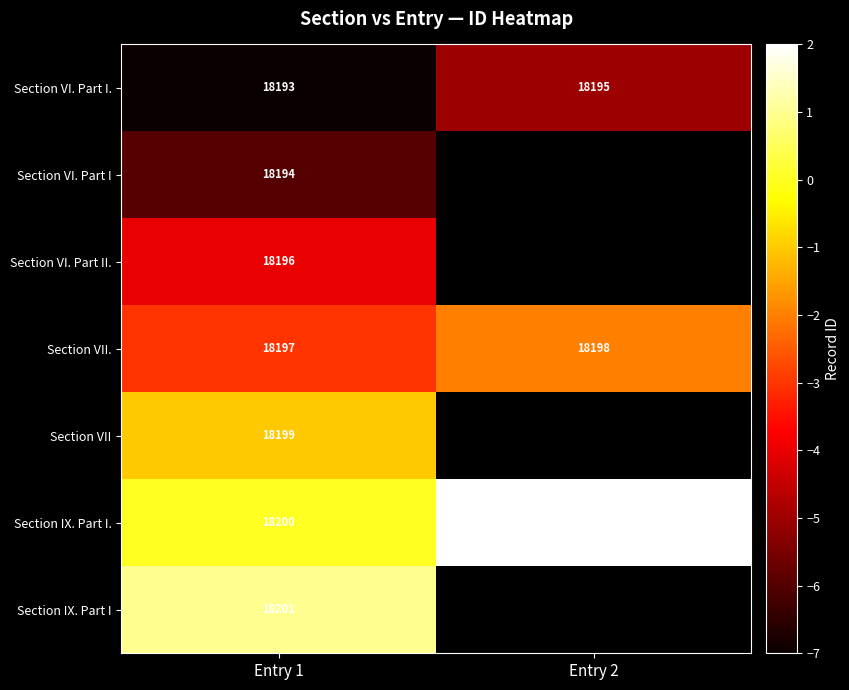

The Section IX. Part I series shows 23825 at Entry 1. True or false?

False